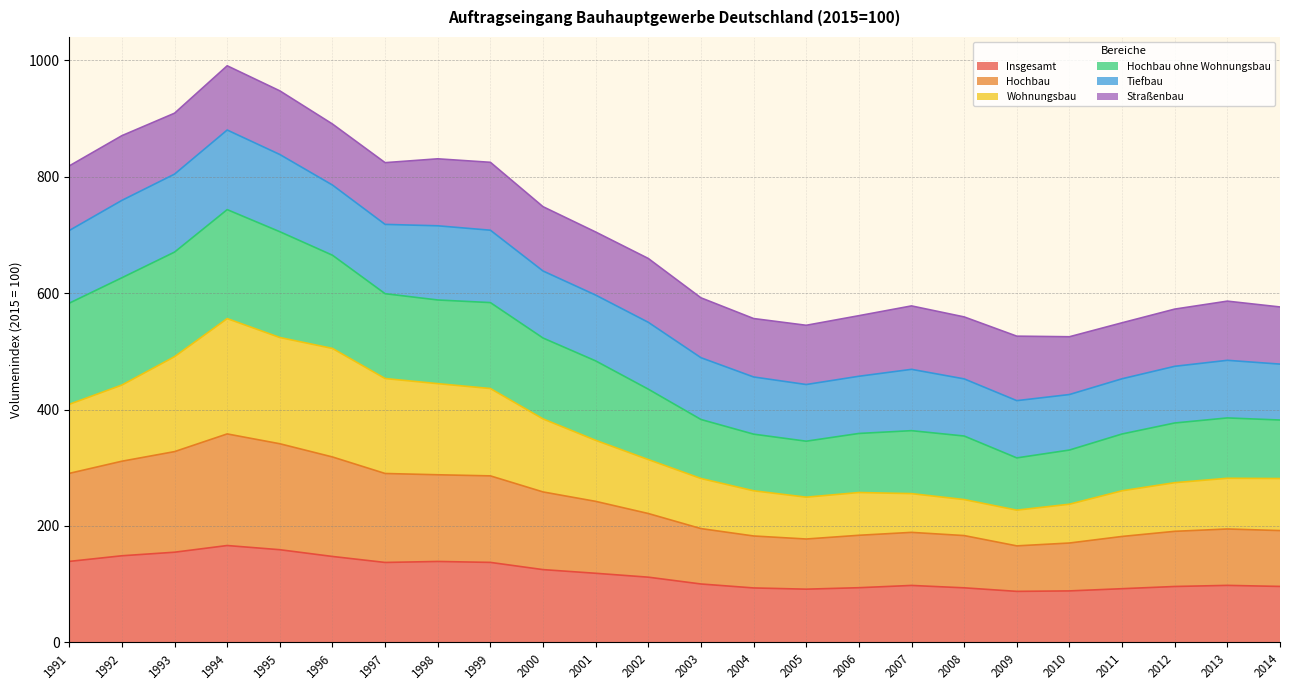

What is the value of the Wohnungsbau point at the 19th from the left?

227.2